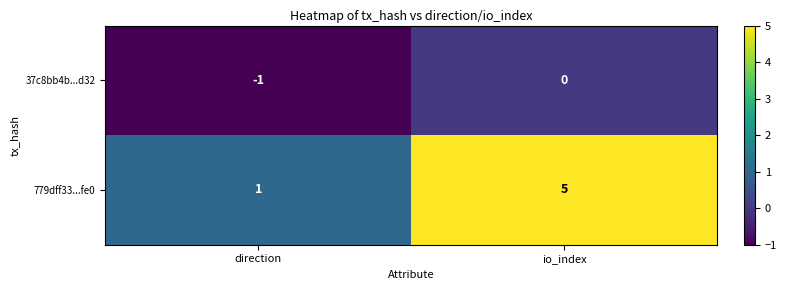

What is the difference between the highest and lowest values at direction?

2